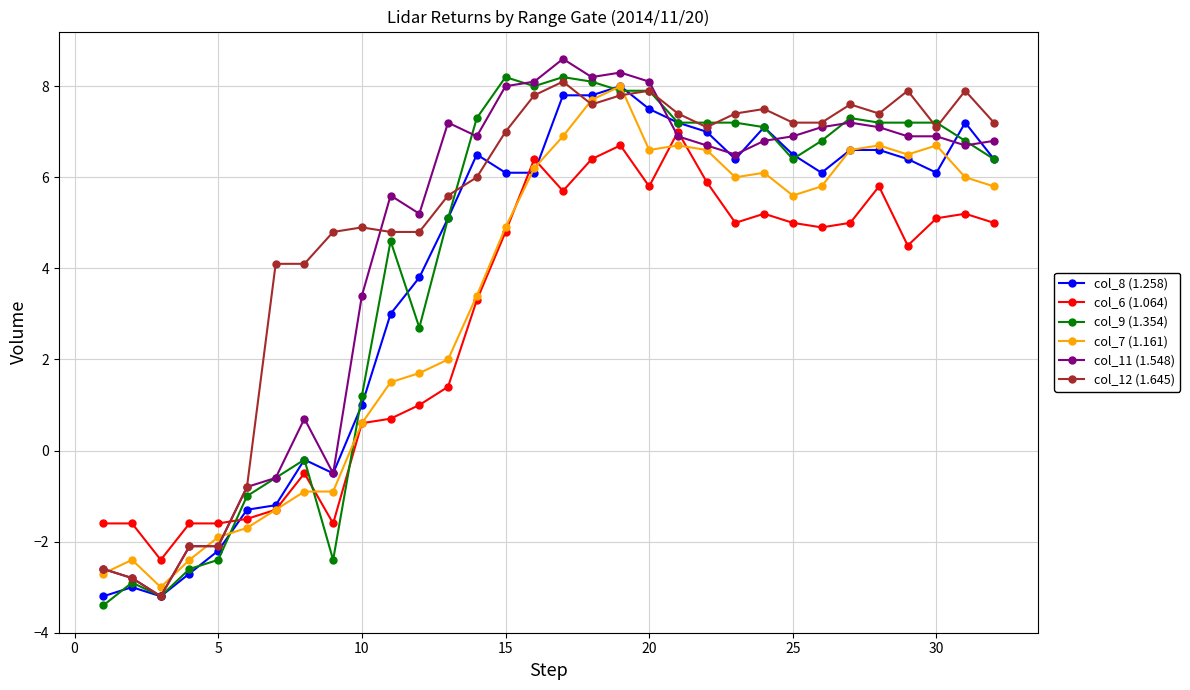

What is the lowest value of the col_9 (1.354) series?

-3.4